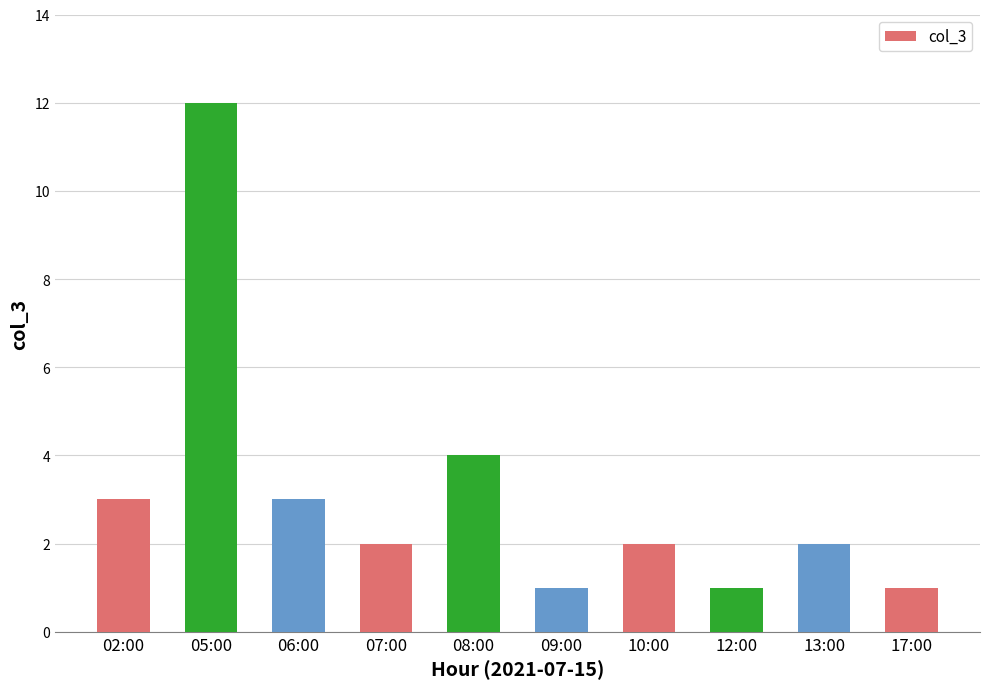

How many categories are shown in the chart?

10